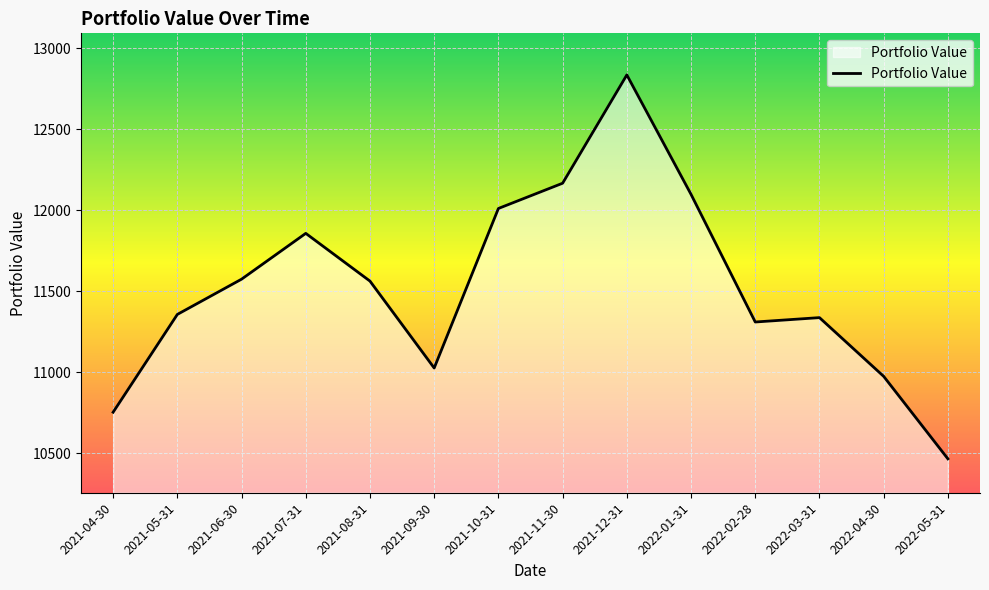

True or false: the data has more than 1 interior local peaks.

True